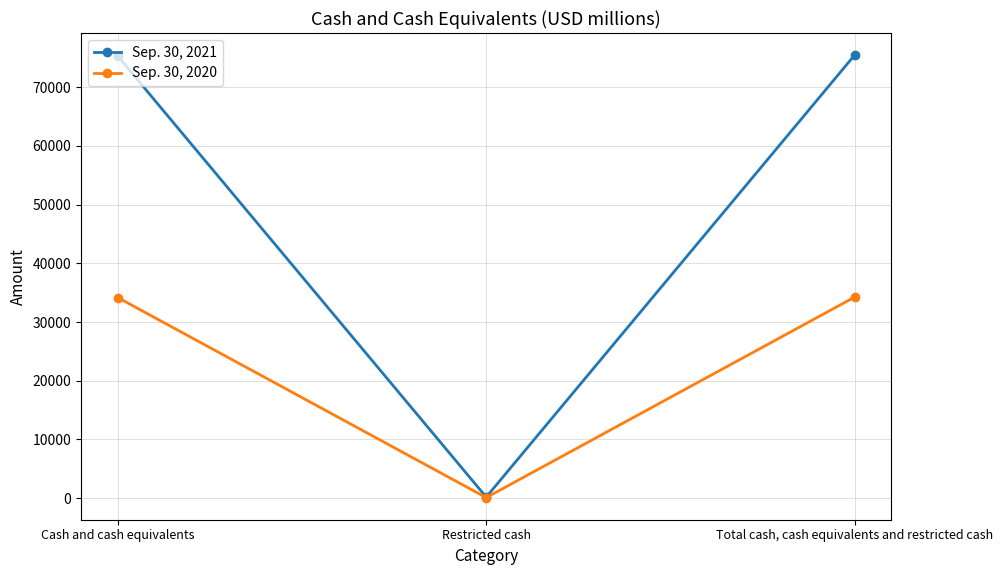

What is the label of the 1st point from the right?

Total cash, cash equivalents and restricted cash